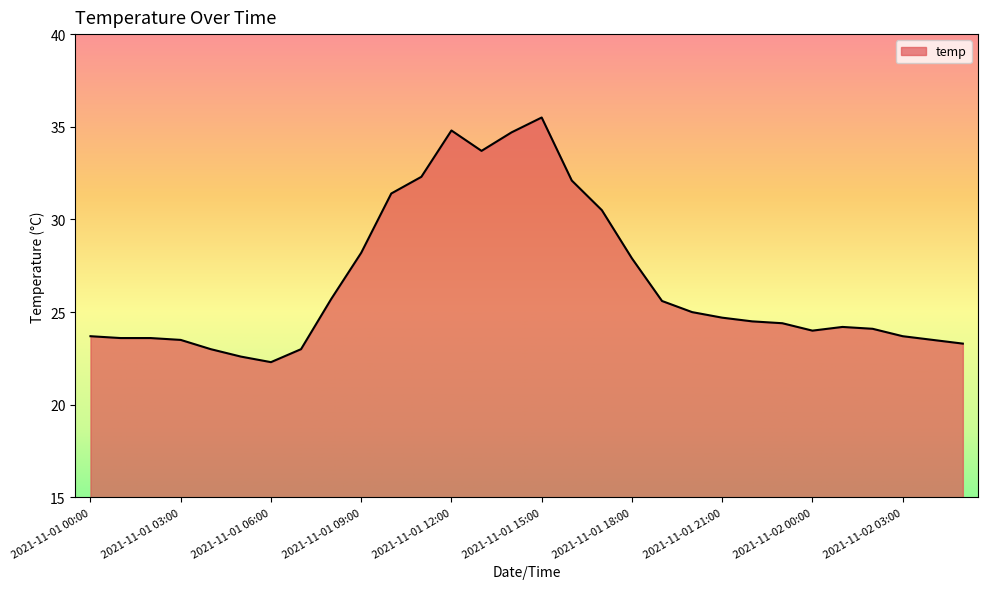

What is the minimum value shown in the chart?

22.3